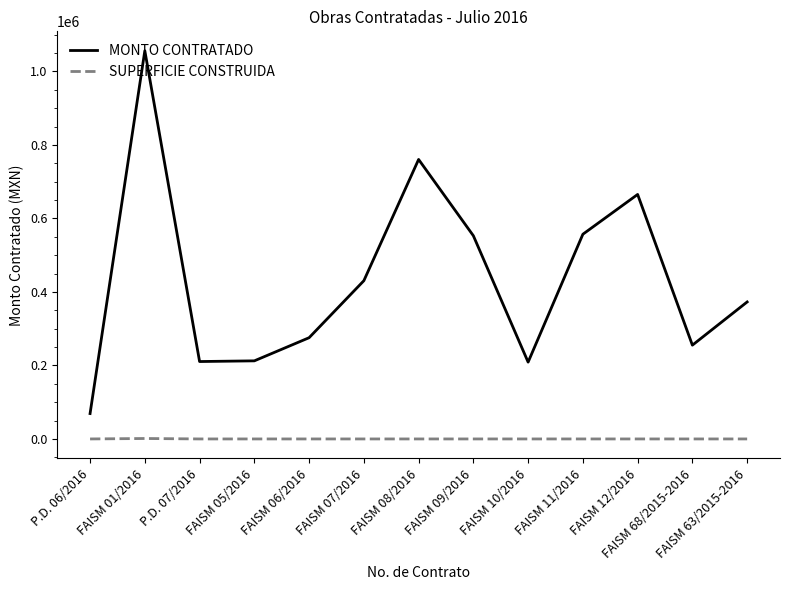

In MONTO CONTRATADO, how many points are higher than both neighbors (excluding endpoints)?

3